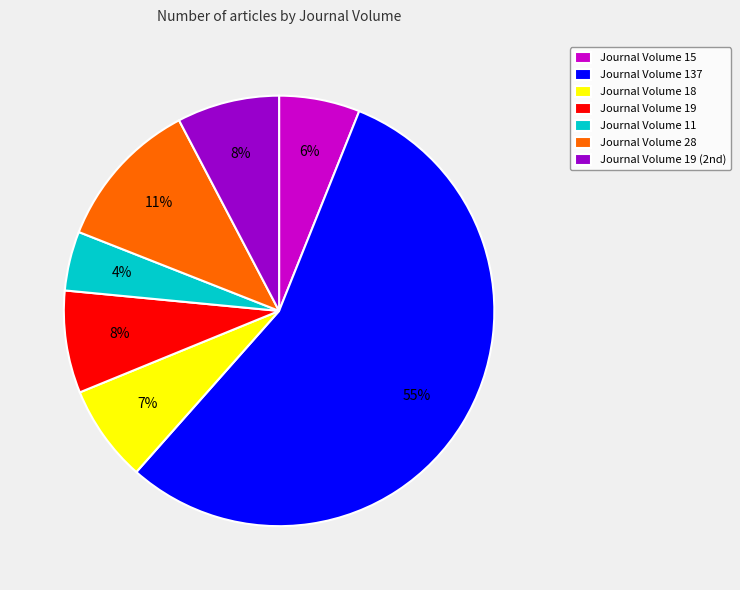

What is the largest slice in the pie chart?

Journal Volume 137